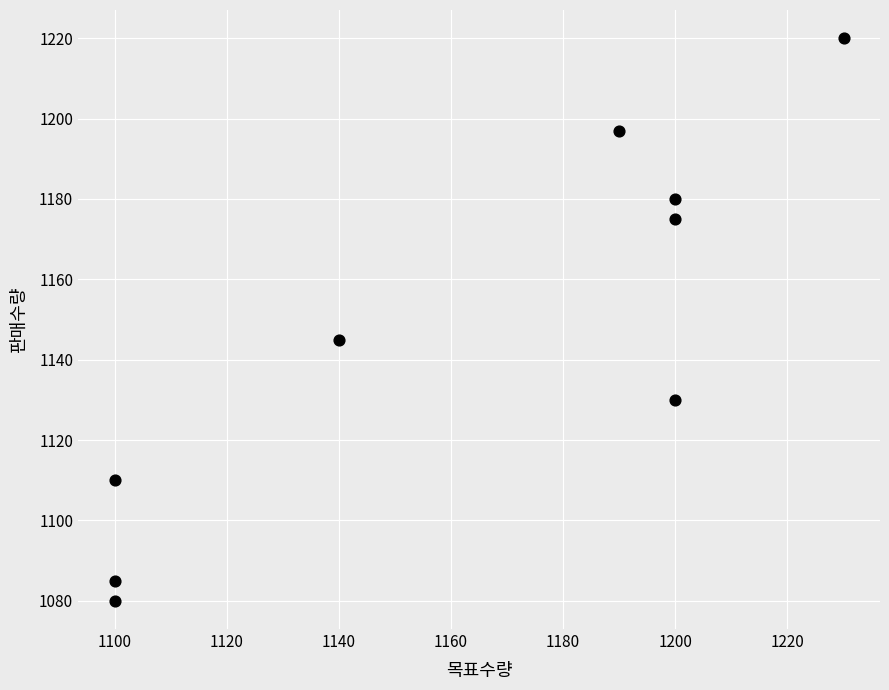

What is the average Y value?

1147